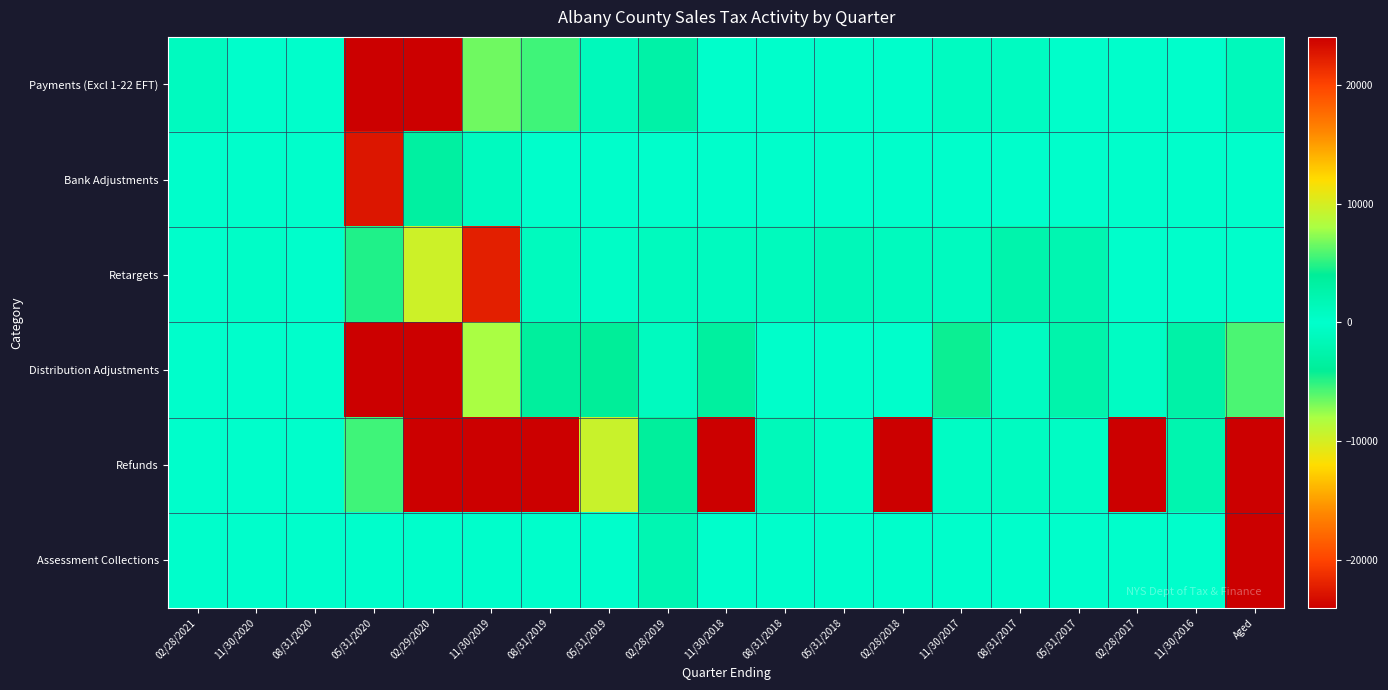

Reading left to right, transcribe all the data shown in this chart.

Payments (Excl 1-22 EFT): 02/28/2021=963.9	11/30/2020=0.0	08/31/2020=0.0	05/31/2020=6422812.8	02/29/2020=290058.8	11/30/2019=6611.8	08/31/2019=5489.9	05/31/2019=1242.9	02/28/2019=2820.7	11/30/2018=85.2	08/31/2018=24.8	05/31/2018=160.4	02/28/2018=41.5	11/30/2017=777.8	08/31/2017=779.3	05/31/2017=152.6	02/28/2017=26.0	11/30/2016=37.8	Aged=1247.1
Bank Adjustments: 02/28/2021=0.0	11/30/2020=0.0	08/31/2020=0.0	05/31/2020=-22688.8	02/29/2020=-3315.9	11/30/2019=-1017.8	08/31/2019=-23.0	05/31/2019=-1.7	02/28/2019=-3.0	11/30/2018=-1.7	08/31/2018=-0.4	05/31/2018=0.0	02/28/2018=-0.4	11/30/2017=0.0	08/31/2017=0.0	05/31/2017=0.0	02/28/2017=-0.9	11/30/2016=0.0	Aged=-4.7
Retargets: 02/28/2021=-35.7	11/30/2020=-338.2	08/31/2020=0.0	05/31/2020=-4762.1	02/29/2020=-9598.0	11/30/2019=-22142.6	08/31/2019=1046.0	05/31/2019=420.9	02/28/2019=1075.2	11/30/2018=999.1	08/31/2018=1141.8	05/31/2018=1489.8	02/28/2018=1100.6	11/30/2017=987.6	08/31/2017=2470.5	05/31/2017=2116.4	02/28/2017=0.0	11/30/2016=0.0	Aged=0.0
Distribution Adjustments: 02/28/2021=26.0	11/30/2020=0.0	08/31/2020=0.0	05/31/2020=25680.8	02/29/2020=70118.2	11/30/2019=-8016.4	08/31/2019=-3662.0	05/31/2019=-3961.3	02/28/2019=-987.4	11/30/2018=-3503.3	08/31/2018=-127.4	05/31/2018=80.6	02/28/2018=-8.9	11/30/2017=4318.8	08/31/2017=757.3	05/31/2017=2626.2	02/28/2017=684.7	11/30/2016=2889.2	Aged=5779.9
Refunds: 02/28/2021=0.0	11/30/2020=0.0	08/31/2020=0.0	05/31/2020=-5452.1	02/29/2020=-46435.5	11/30/2019=-24631.2	08/31/2019=-27719.6	05/31/2019=-9419.8	02/28/2019=-3691.0	11/30/2018=-61887.2	08/31/2018=-1358.5	05/31/2018=-466.1	02/28/2018=-29300.3	11/30/2017=-576.2	08/31/2017=-817.0	05/31/2017=-614.9	02/28/2017=-53630.9	11/30/2016=-2231.3	Aged=-182770.8
Assessment Collections: 02/28/2021=0.0	11/30/2020=0.0	08/31/2020=0.0	05/31/2020=0.0	02/29/2020=0.0	11/30/2019=0.0	08/31/2019=0.0	05/31/2019=0.0	02/28/2019=-1982.6	11/30/2018=0.0	08/31/2018=0.0	05/31/2018=0.0	02/28/2018=0.0	11/30/2017=0.0	08/31/2017=0.0	05/31/2017=0.0	02/28/2017=0.0	11/30/2016=0.0	Aged=1682535.2